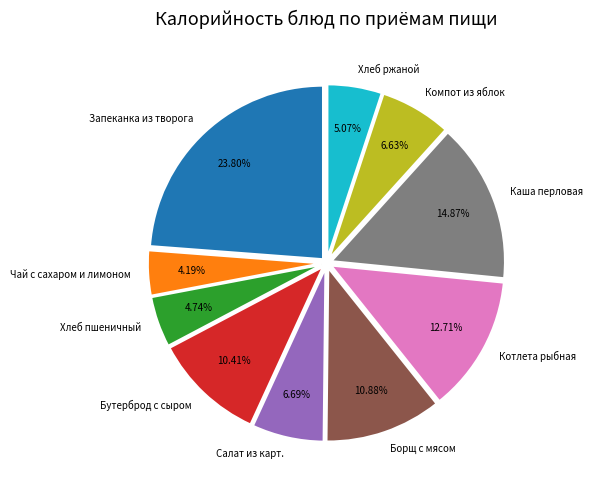

Does Компот из яблок account for over 50% of the chart?

No